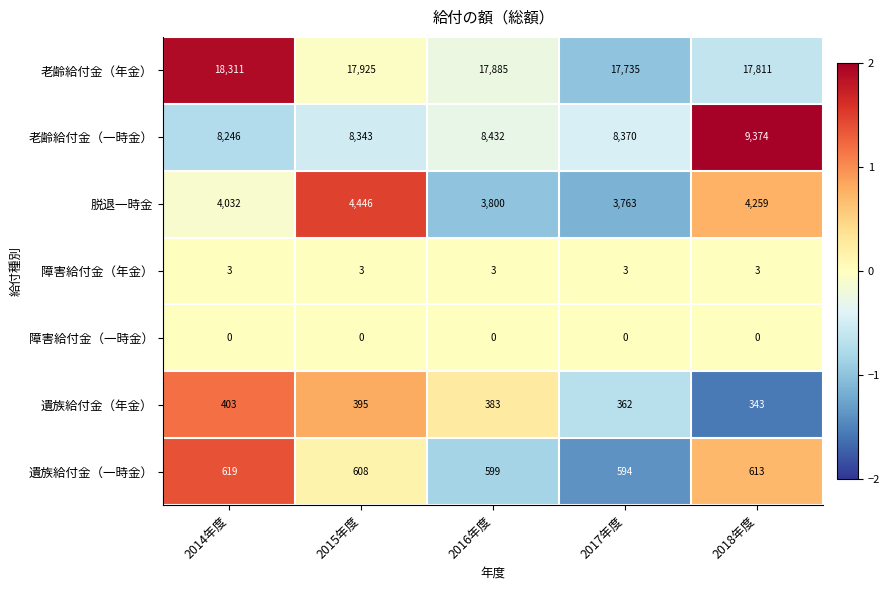

What is the sum of the 老齢給付金（一時金） values at 2016年度 and 2015年度?

16775